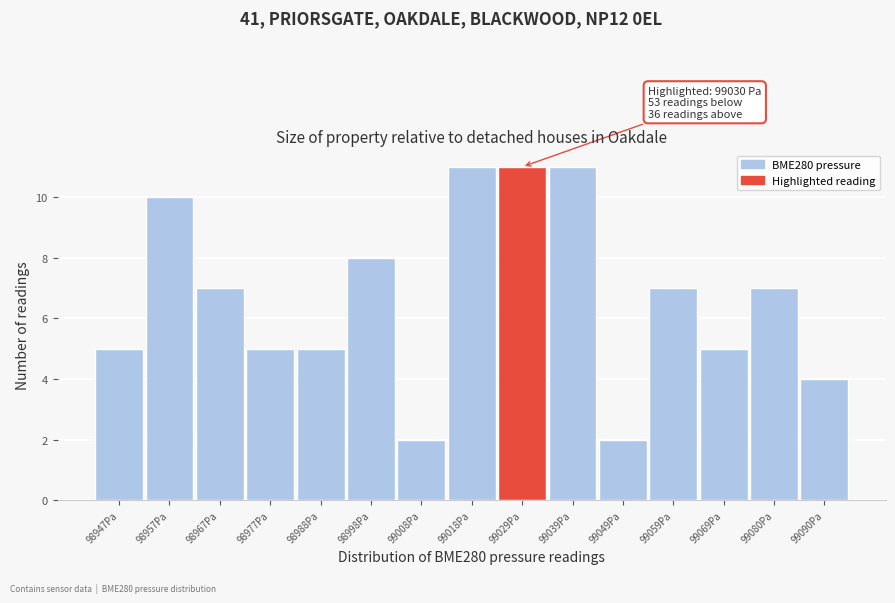

Reading left to right, extract all data points from this chart.

98947Pa=5	98957Pa=10	98967Pa=7	98977Pa=5	98988Pa=5	98998Pa=8	99008Pa=2	99018Pa=11	99029Pa=11	99039Pa=11	99049Pa=2	99059Pa=7	99069Pa=5	99080Pa=7	99090Pa=4